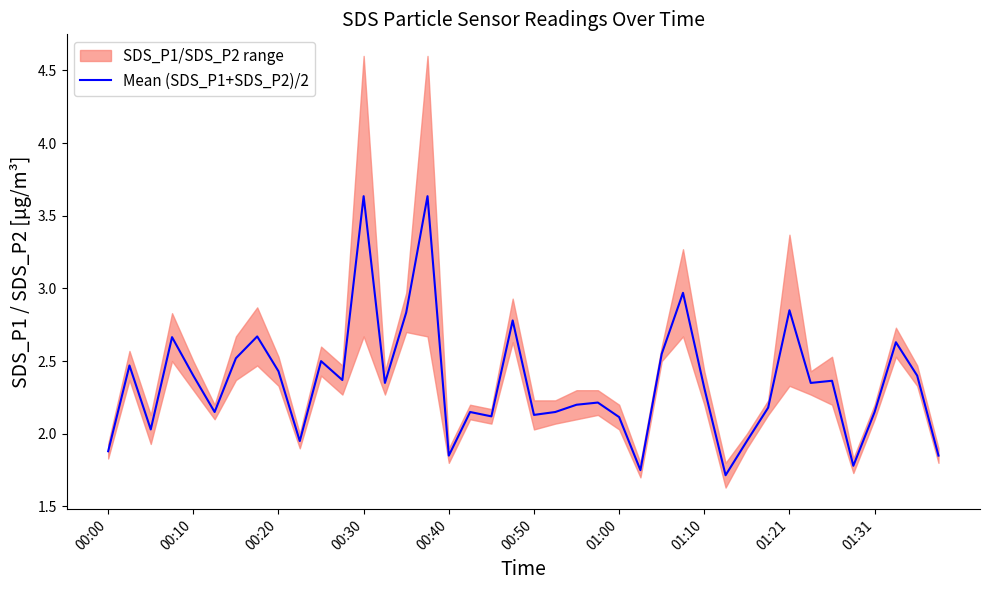

What is the maximum value shown in the chart?

3.6